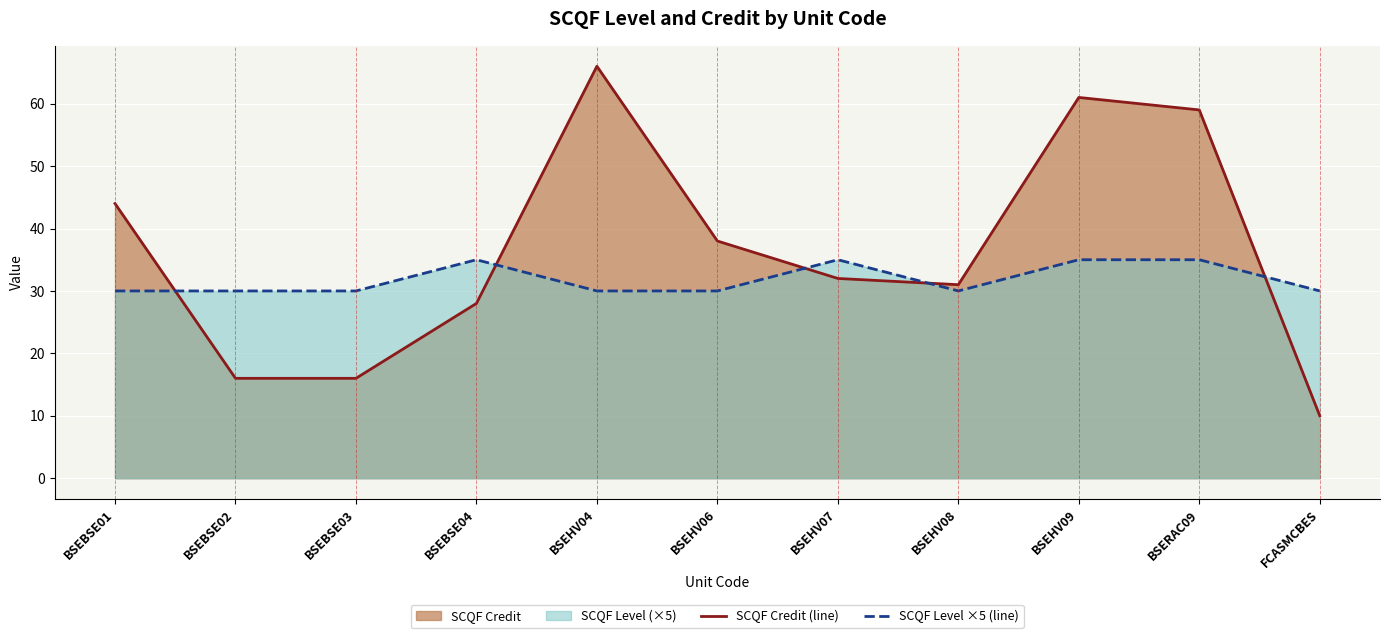

What is the approximate value of SCQF Level ×5 (line) at BSEHV07?

35